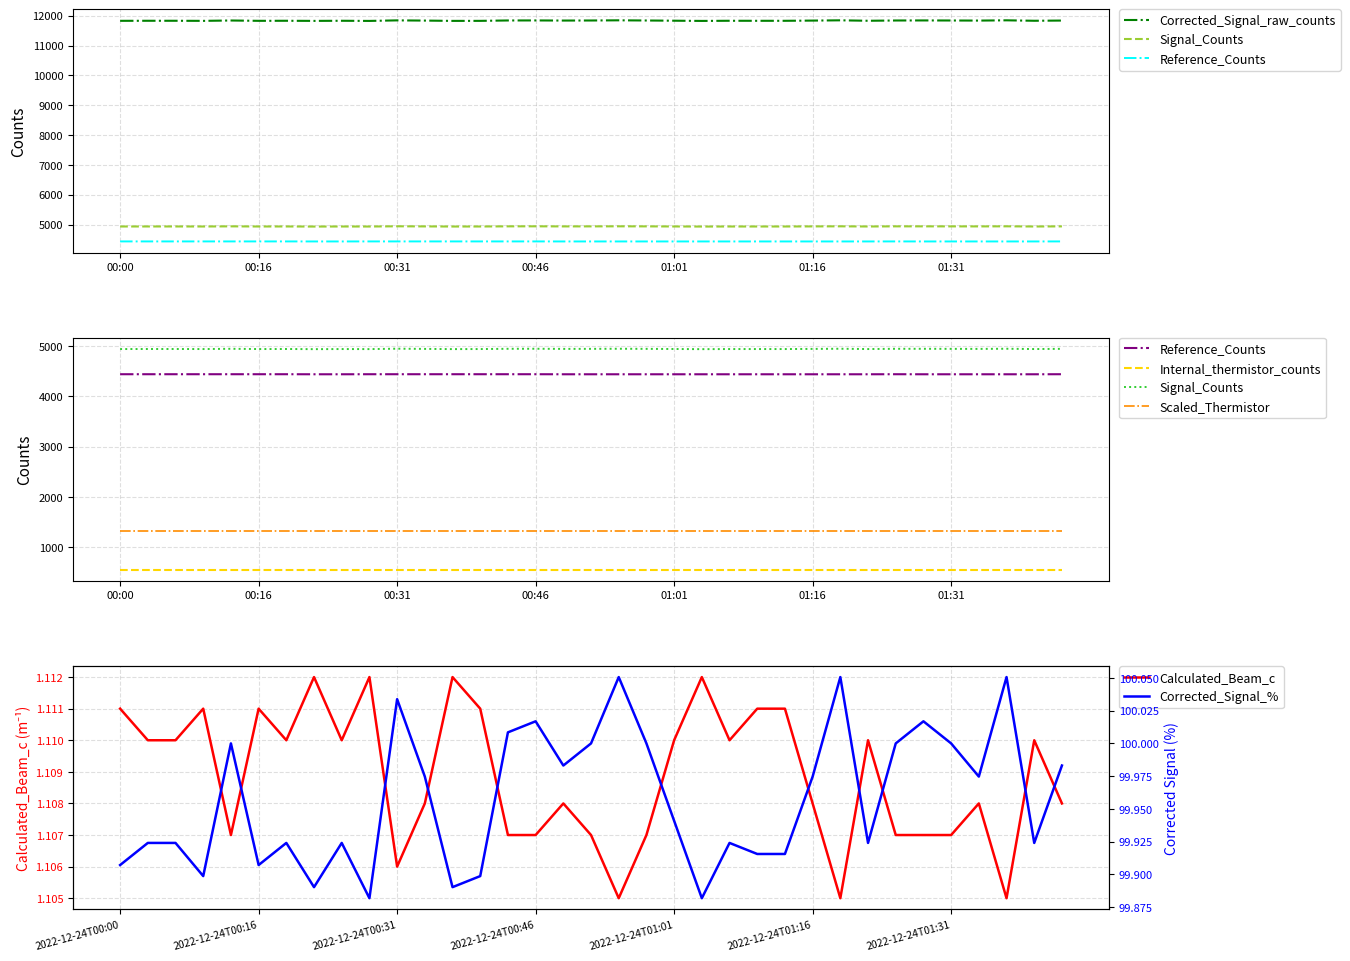

The Calculated_Beam_c series shows 1.8 at 2022-12-24T00:16. True or false?

False